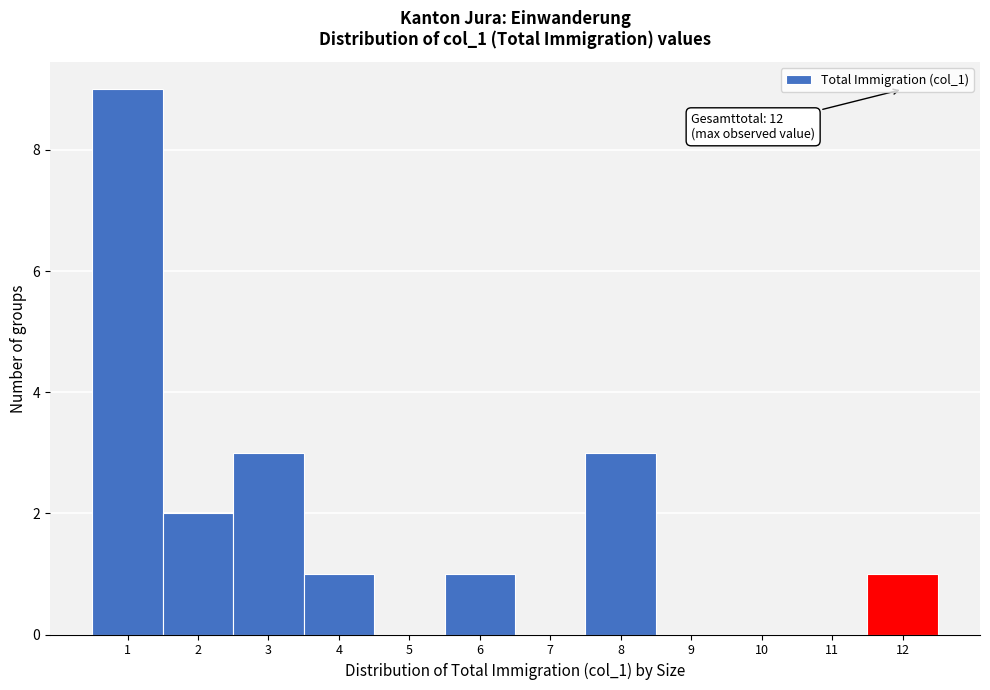

Over which range of the x-axis is the bar tallest?

0.5 to 1.5